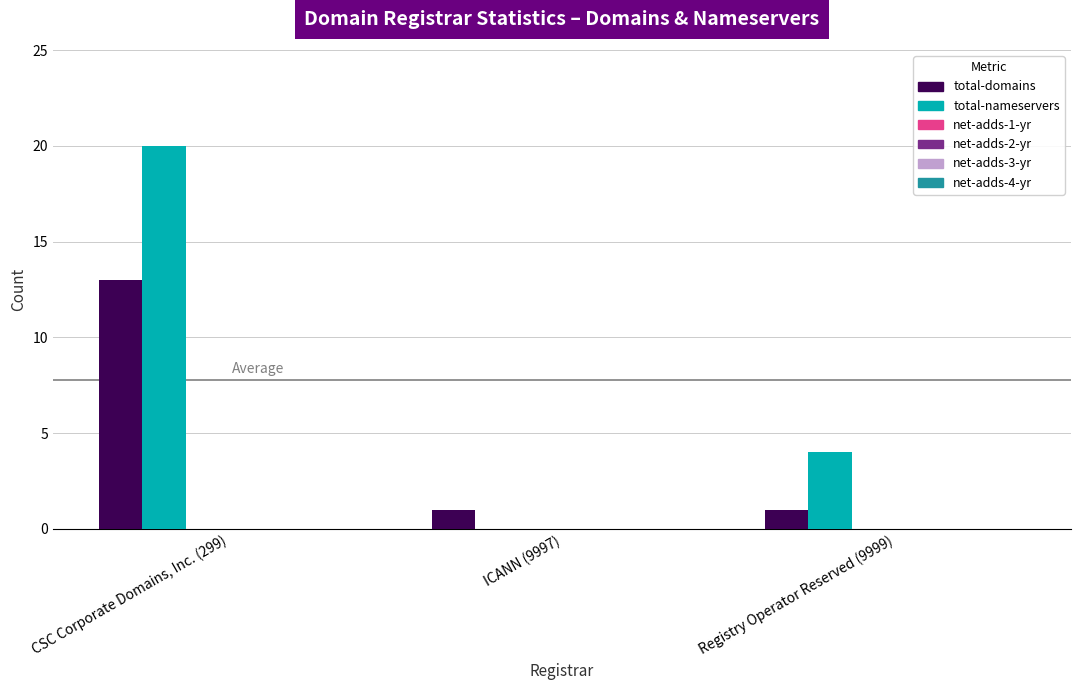

What is the sum of all total-nameservers values?

24